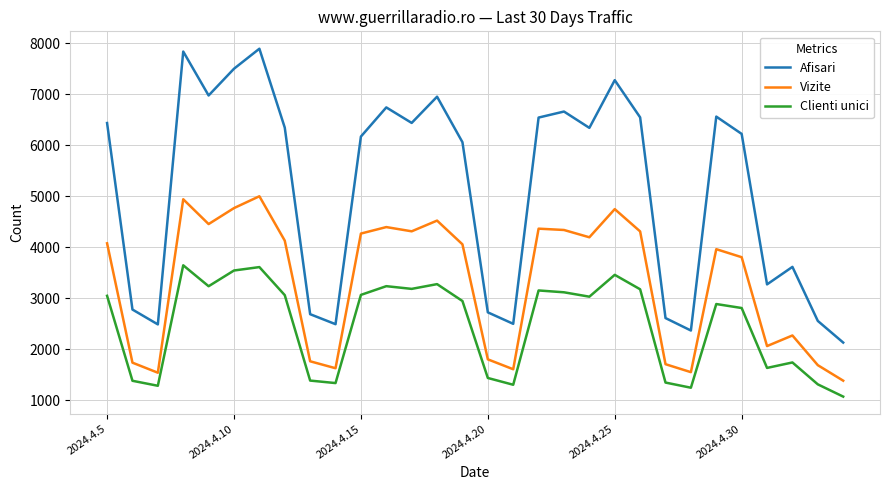

True or false: Vizite and Afisari cross at least once.

False